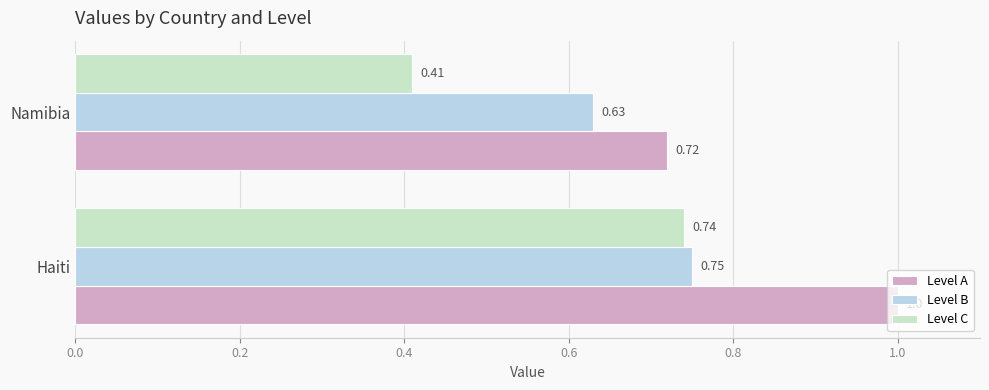

Which category has the highest value in the Level A series?

Haiti